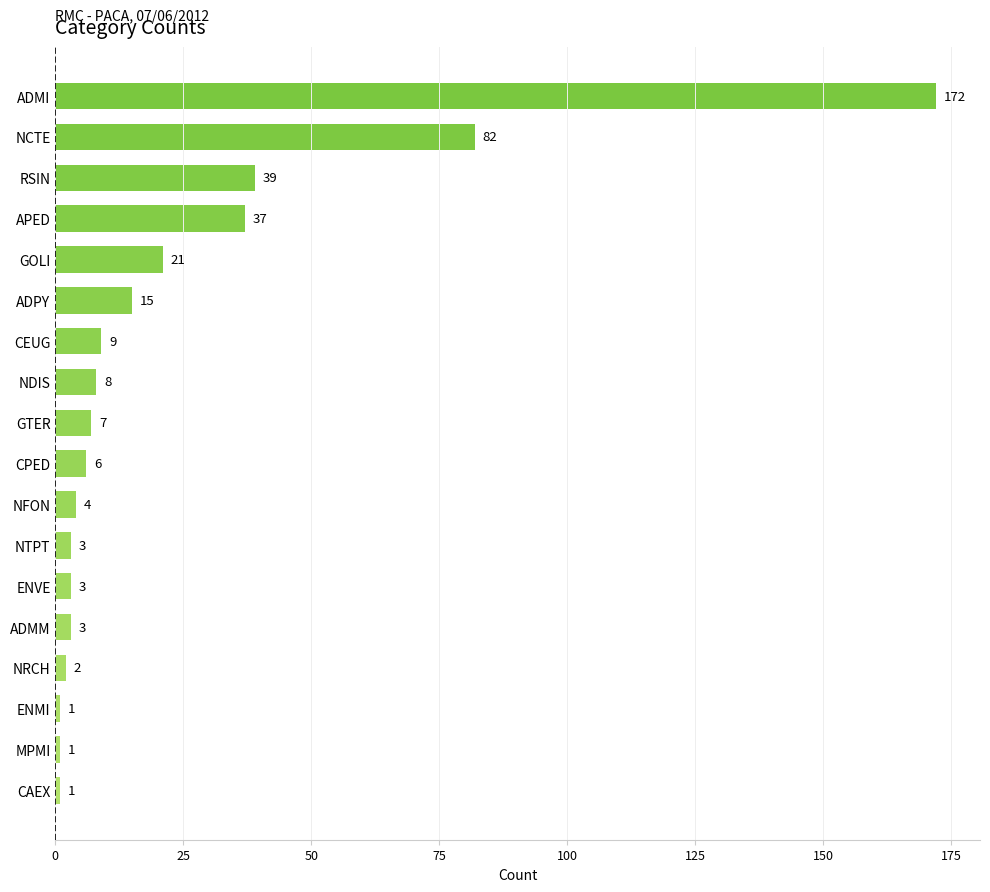

How many bars are there in total?

18